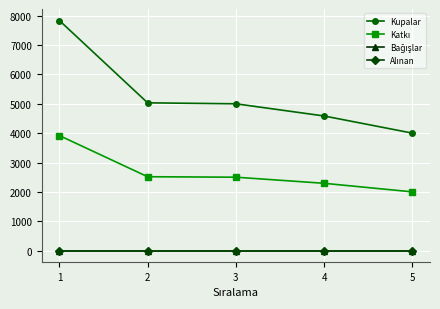

At how many categories does at least one series exceed 3?

5